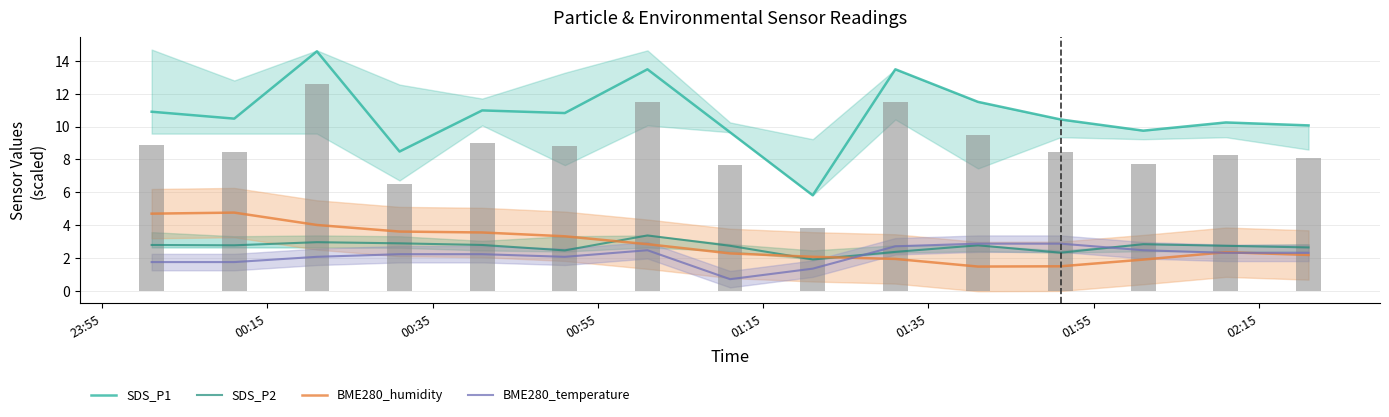

What is the highest value of the BME280_temperature series?

2.9